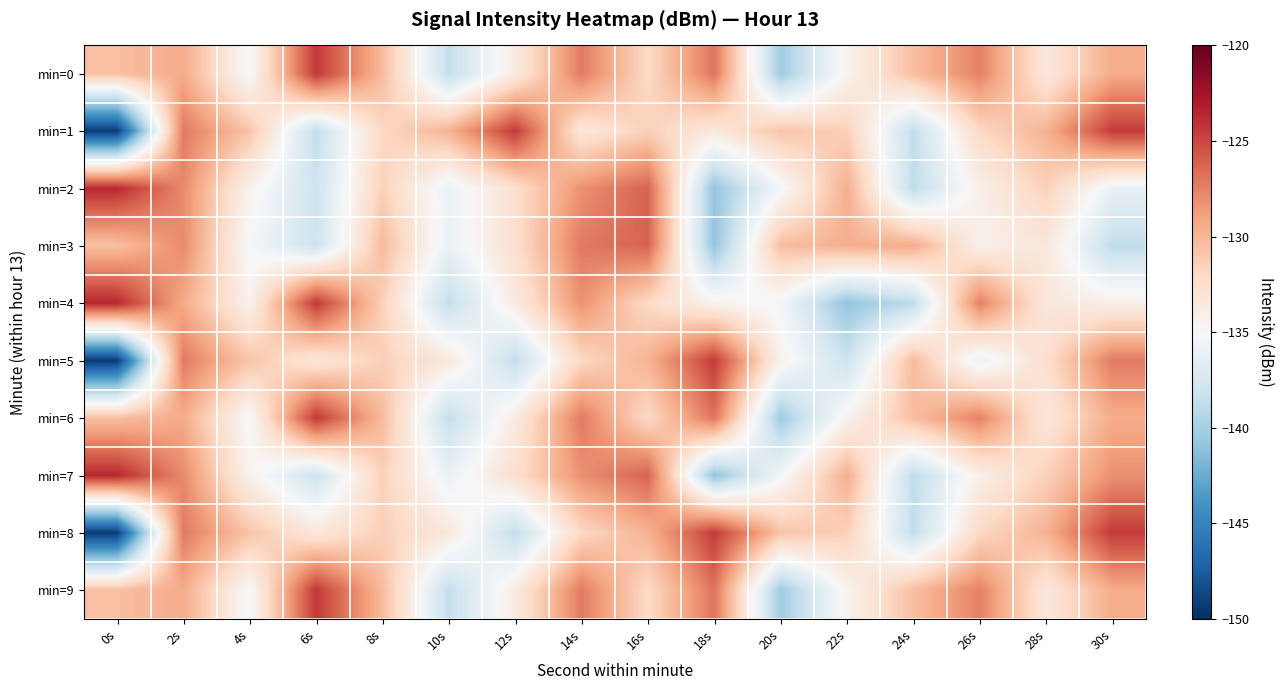

At 28s, list the series in order from smallest to largest.

min=0, min=3, min=4, min=6, min=9, min=5, min=2, min=7, min=1, min=8